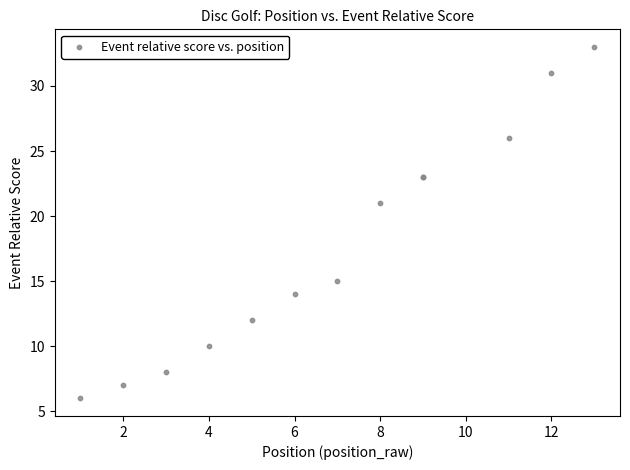

What Y value in the scatter plot is closest to 19?

21